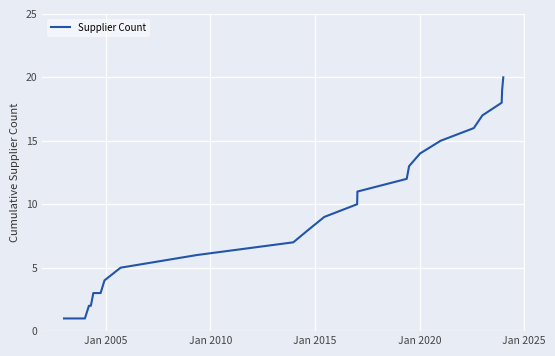

What is the greatest value displayed?

20